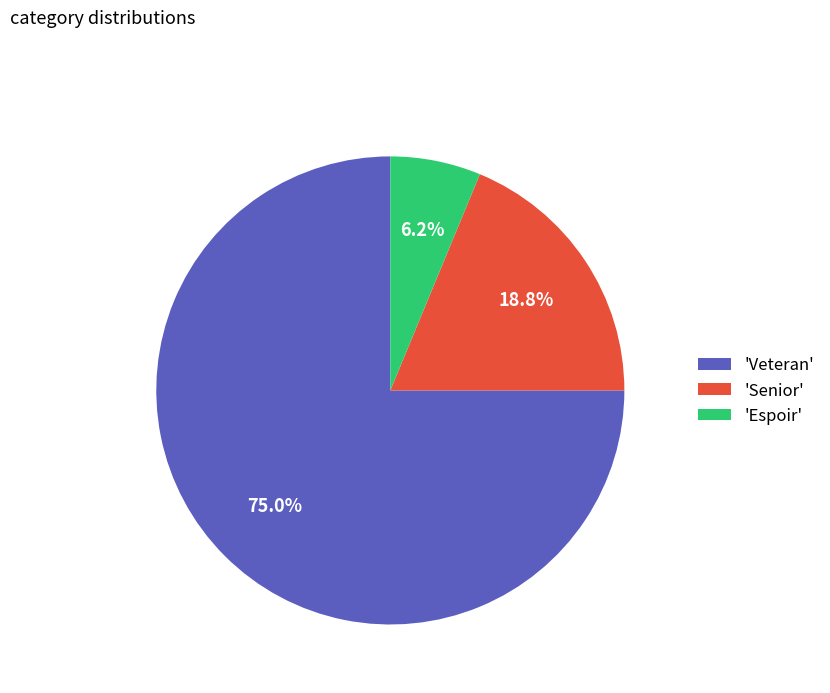

Which slice represents more than half of the pie?

'Veteran'